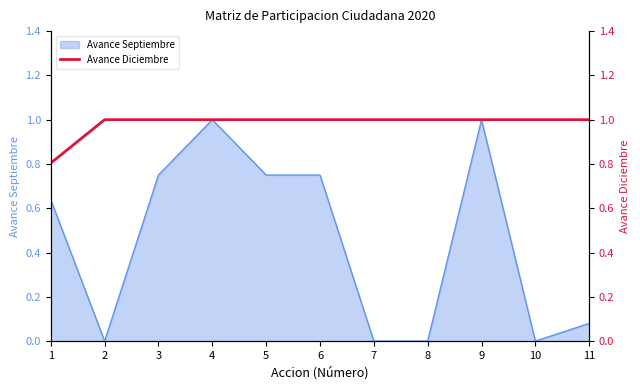

True or false: the data shows 1.6 at 6.

False